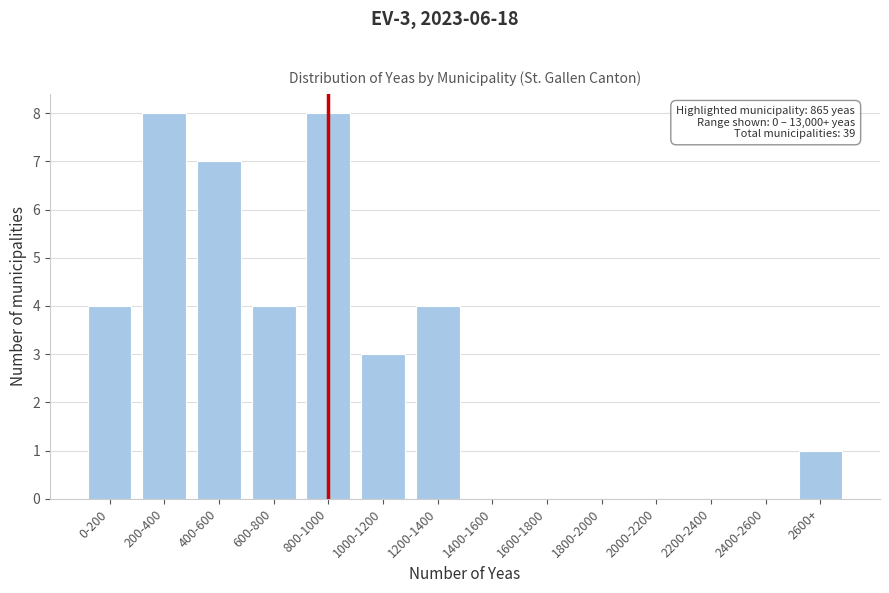

Reading left to right, transcribe all the data shown in this chart.

0-200=4	200-400=8	400-600=7	600-800=4	800-1000=8	1000-1200=3	1200-1400=4	1400-1600=0	1600-1800=0	1800-2000=0	2000-2200=0	2200-2400=0	2400-2600=0	2600+=1